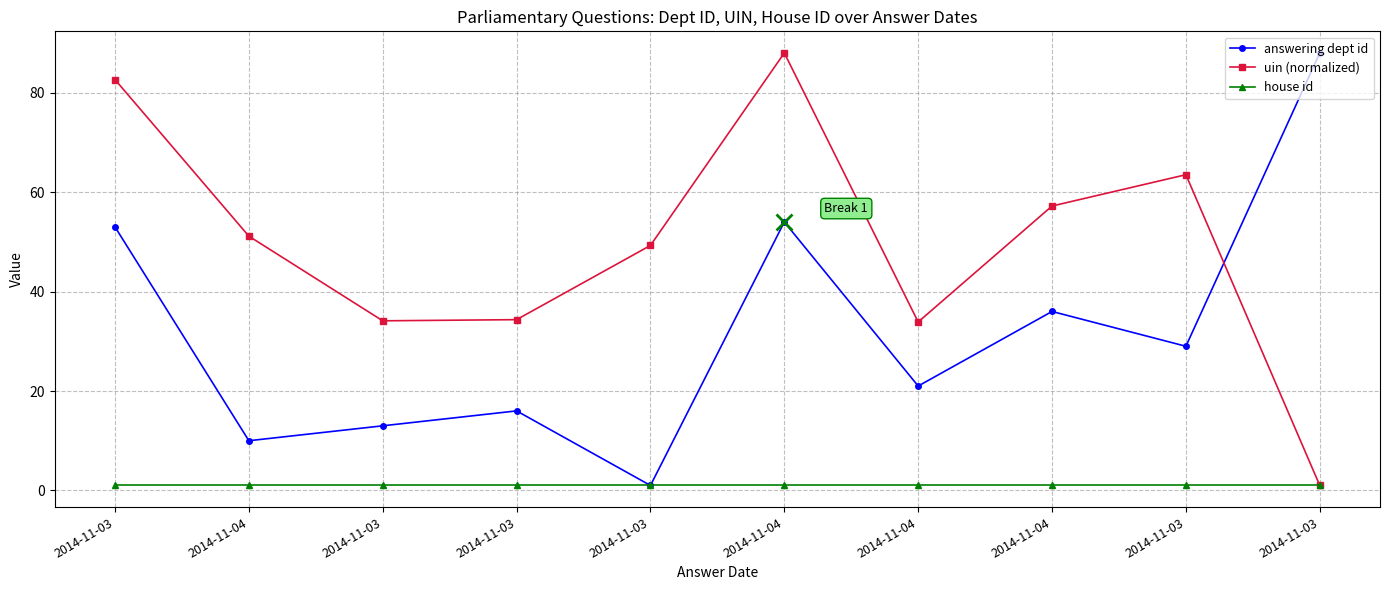

What are all the series names shown in the legend?

answering dept id, uin (normalized), house id